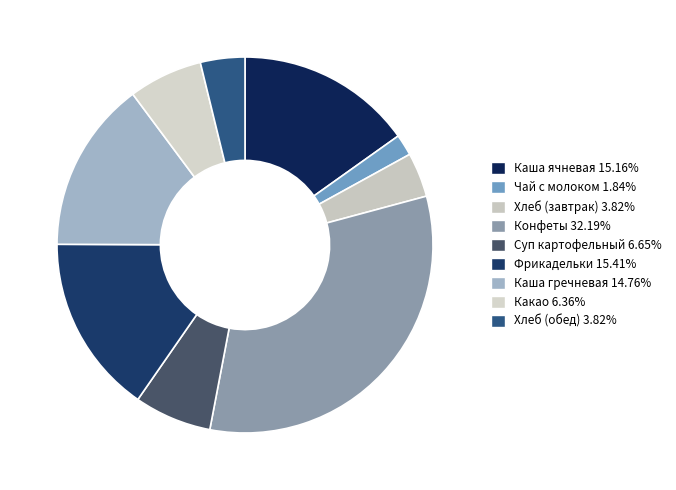

Count the number of slices in the pie.

9